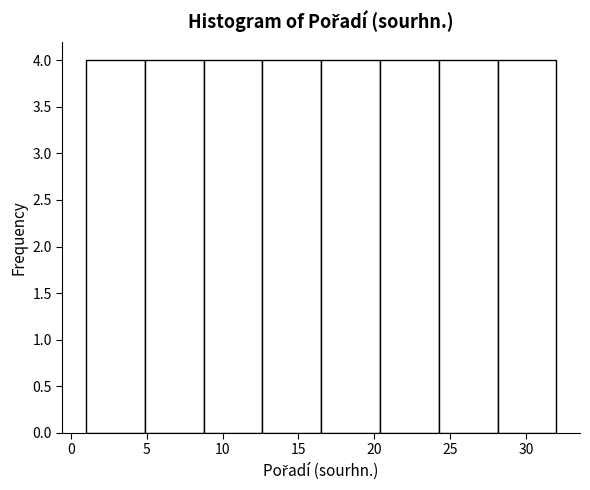

What is the height of the bar covering 24.5 to 28.0 on the x-axis? Neither the bar edges nor the heights are printed on the chart, so give them approximately, as read against the axes.

4